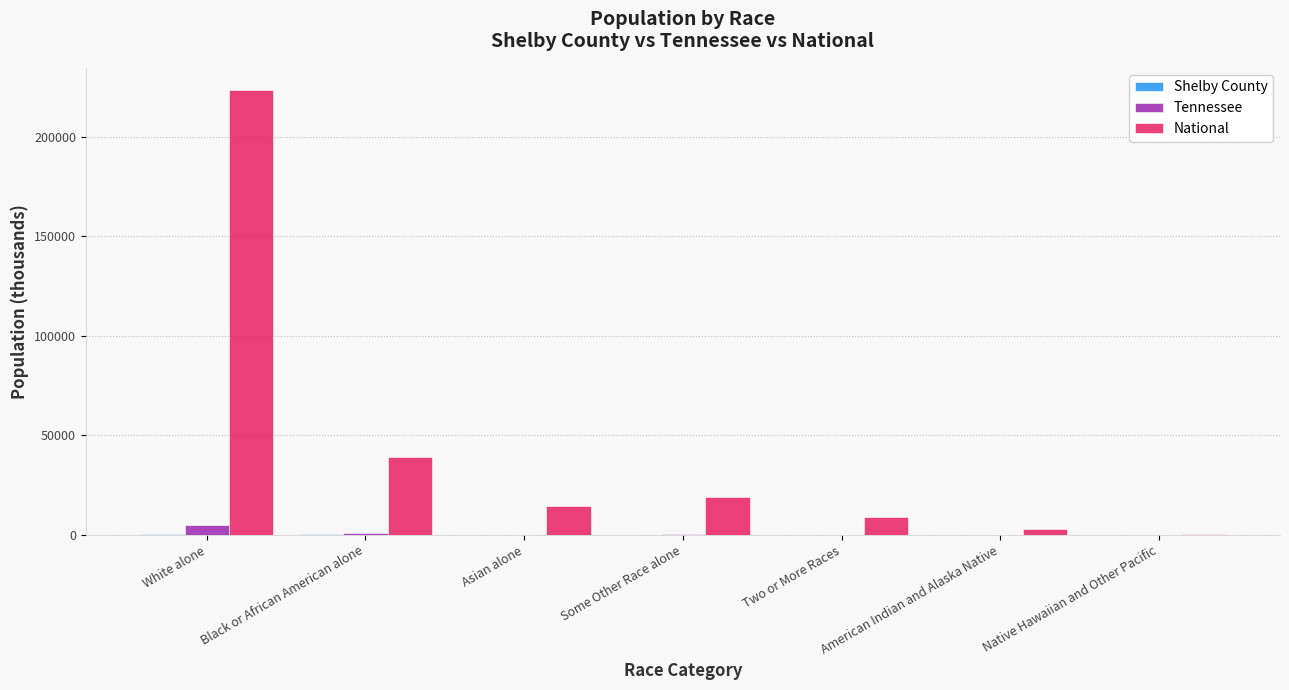

What is the sum of all Tennessee values?

6346.1